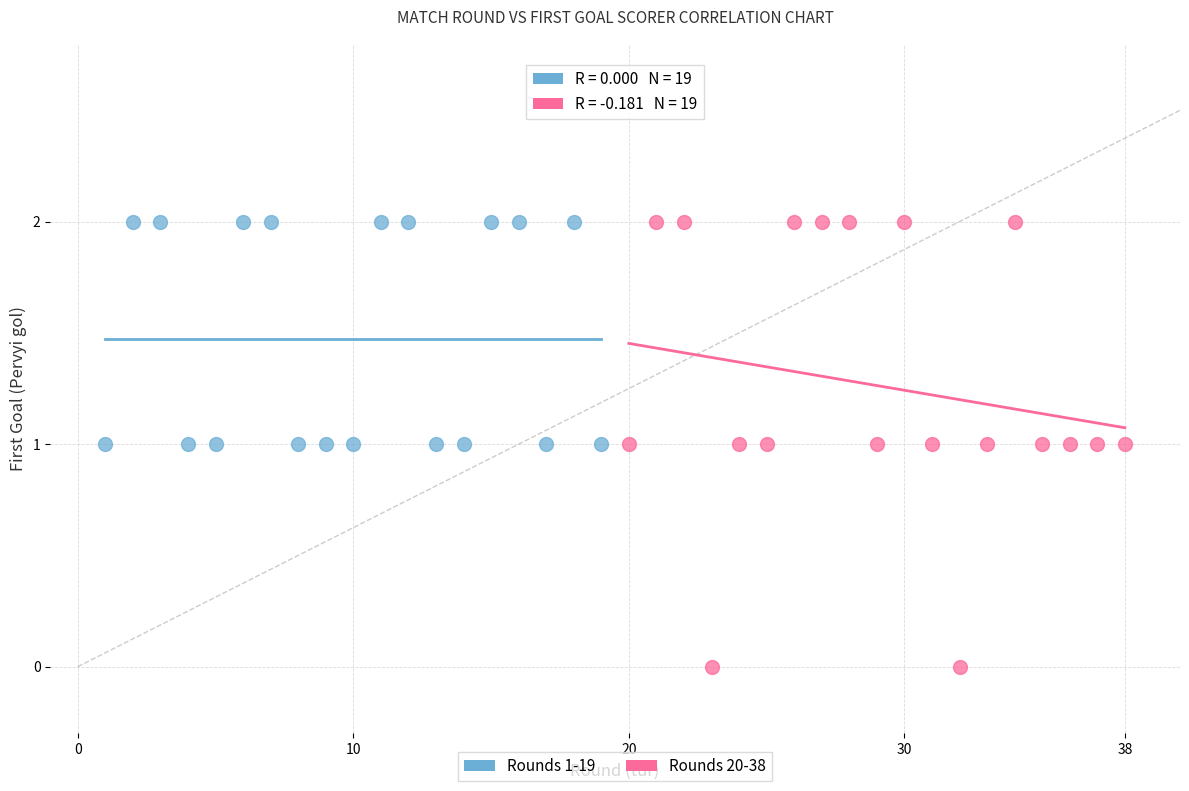

Which series contains the lowest Y value?

Rounds 20-38